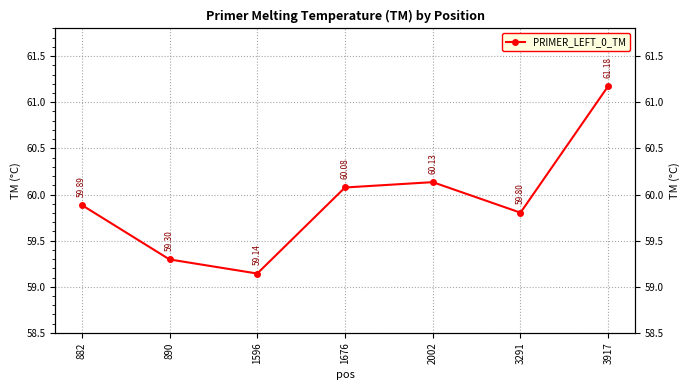

Does the chart display data point markers on the line(s)?

Yes